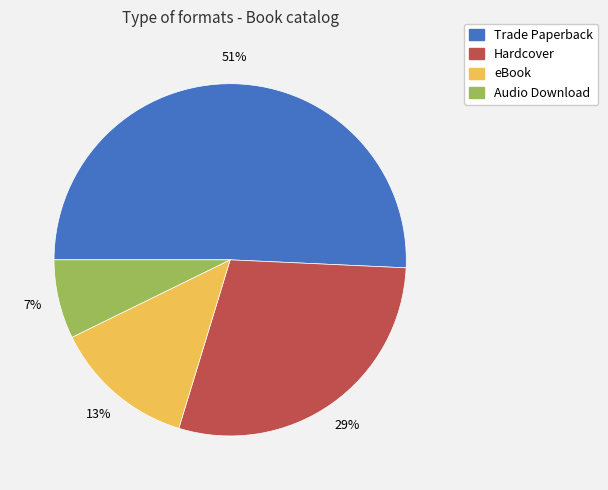

Combined, do eBook and Hardcover account for over 50%?

No